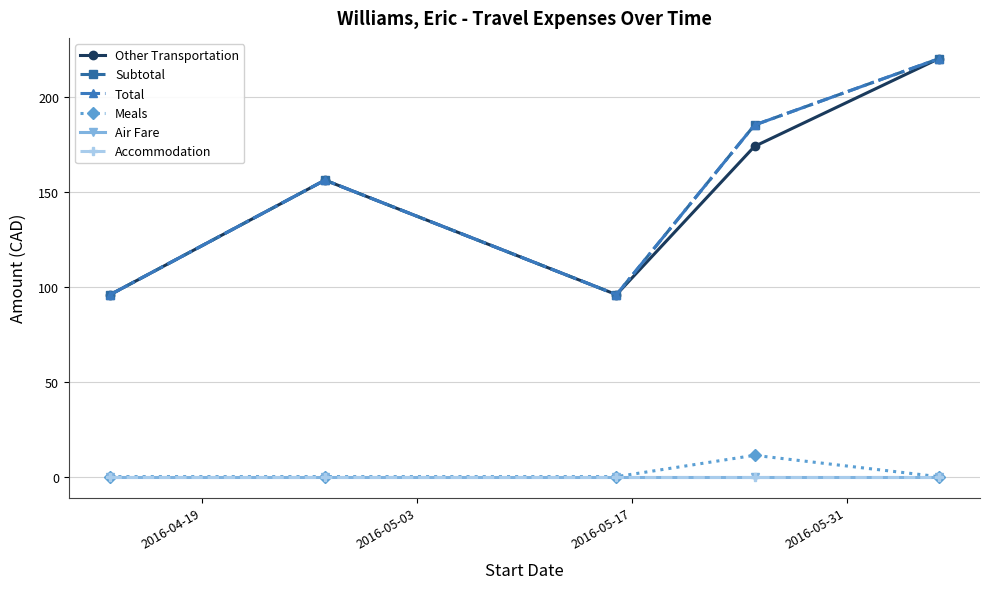

How many lines are shown in the chart?

6